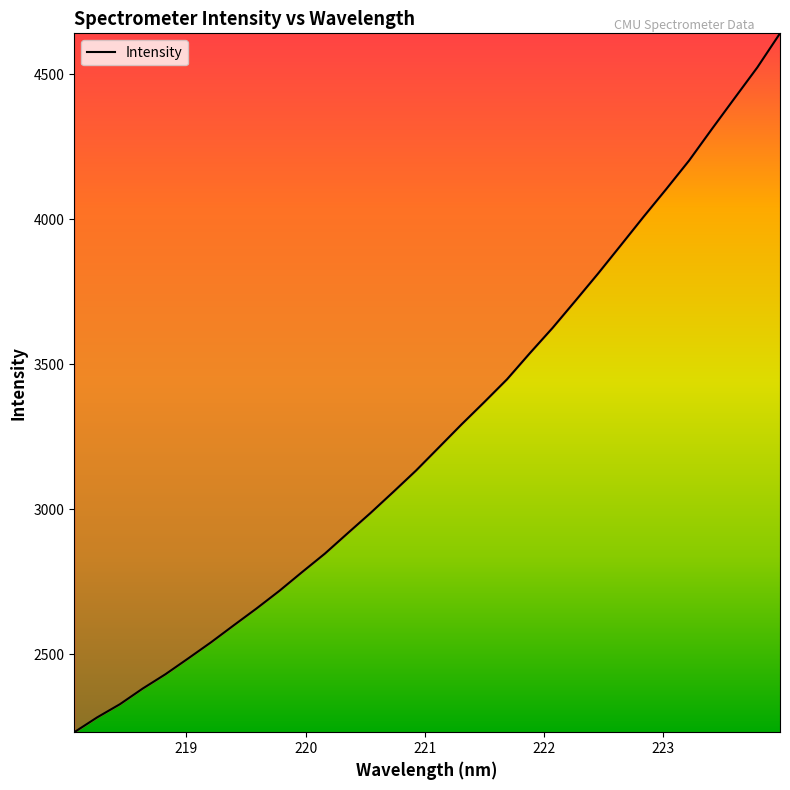

Count the number of categories in the chart.

32